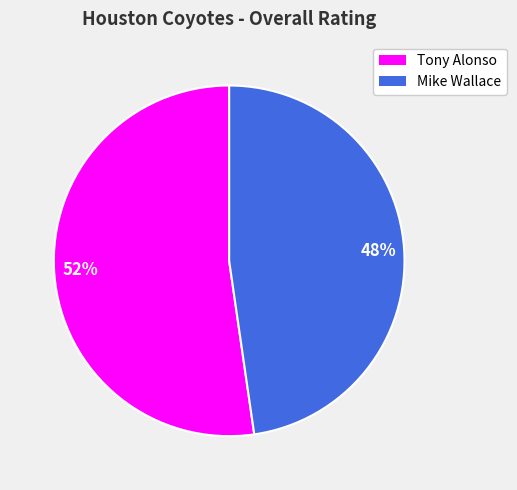

Between 48% and 52%, which is larger?

52%